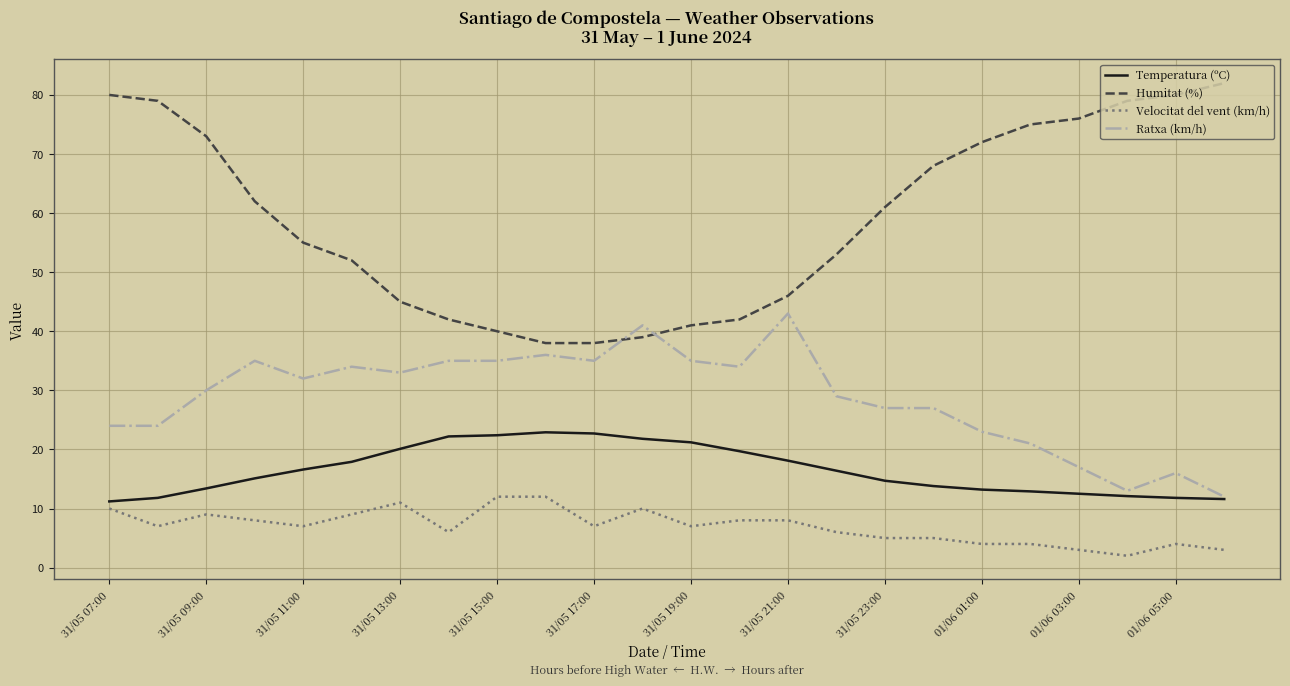

Rank the series by their maximum value, from lowest to highest.

Velocitat del vent (km/h), Temperatura (ºC), Ratxa (km/h), Humitat (%)